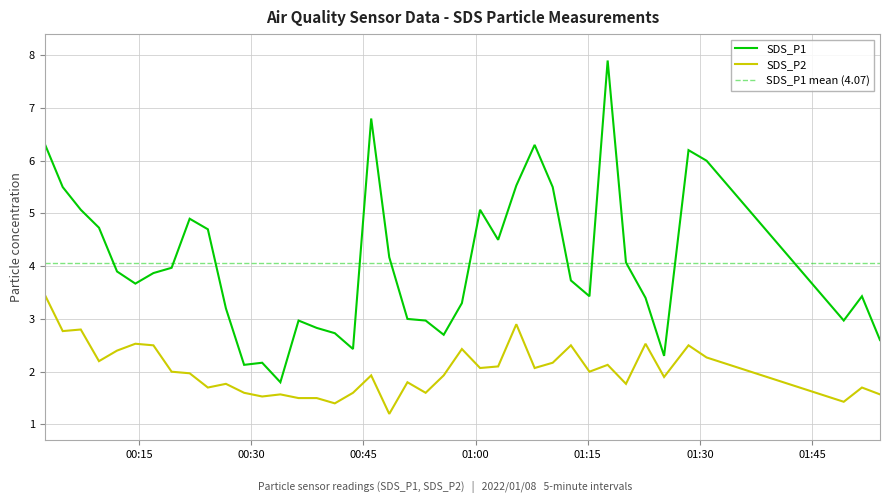

True or false: SDS_P1 and SDS_P2 cross at least once.

False